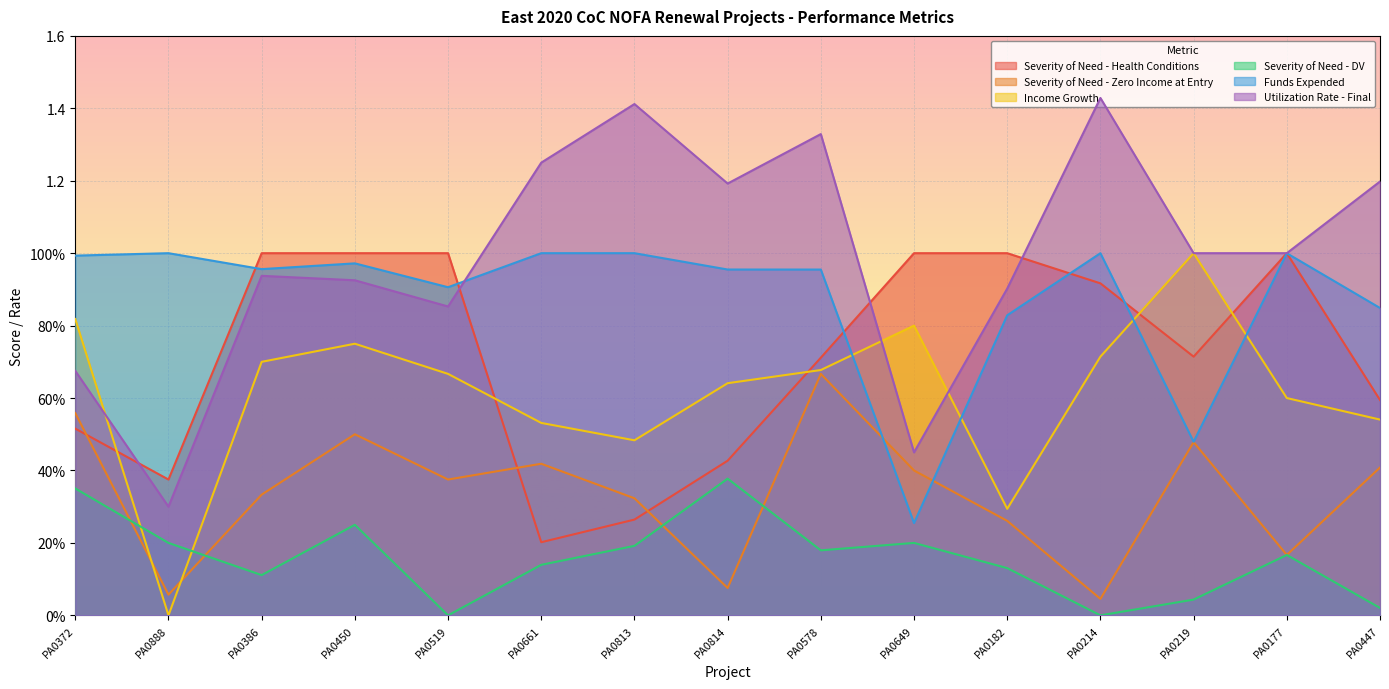

What is the highest value of the Severity of Need - Zero Income at Entry series?

0.7